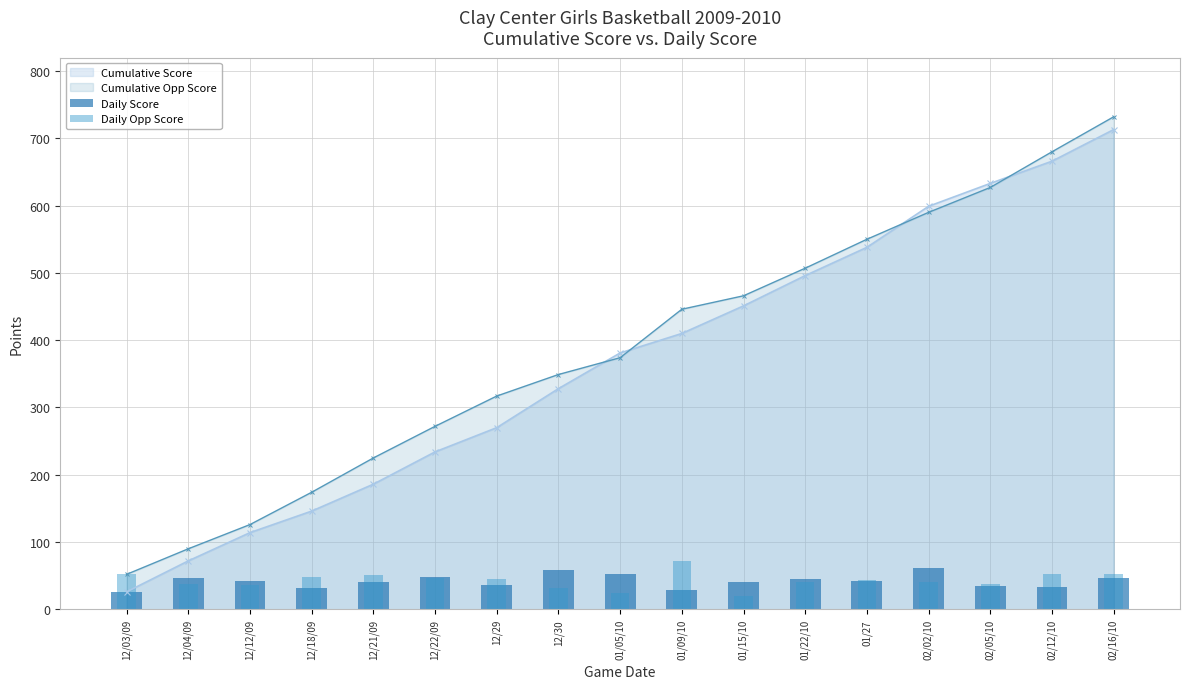

Which category has the highest value in the Cumulative Score series?

02/16/10